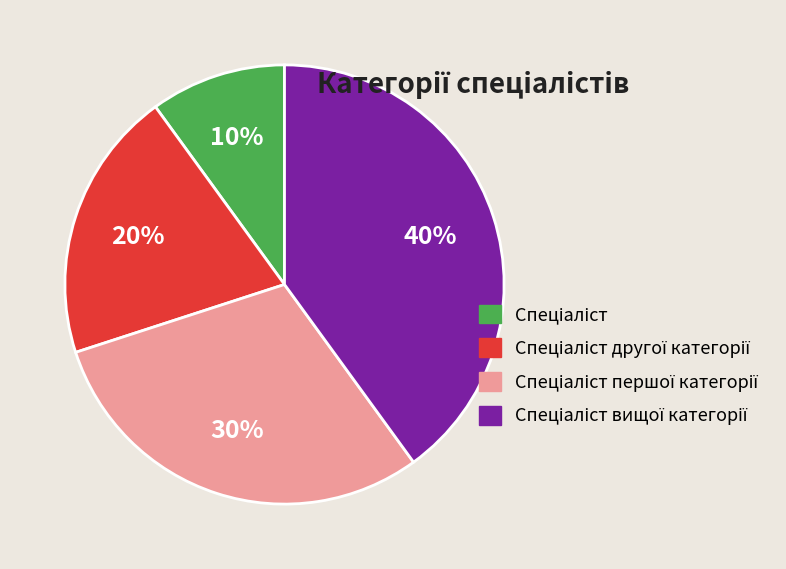

To the nearest percent, what is the average slice percentage?

25%